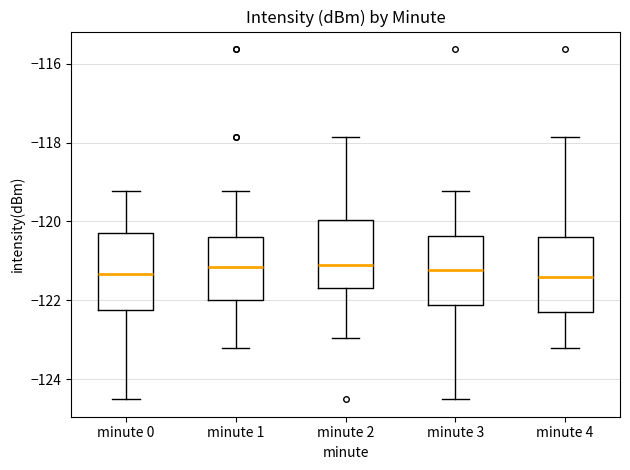

Reading left to right, read every box against the y-axis: the position of its median line, the range the box covers, and the ends of its whiskers. The values are not printed on the chart, so give them approximately, as read against the axis.

minute 0: median -121.4, box -122.2 to -120.2, whiskers -124.6 to -119.2
minute 1: median -121.2, box -122.0 to -120.4, whiskers -123.2 to -119.2
minute 2: median -121.2, box -121.6 to -120.0, whiskers -123.0 to -117.8
minute 3: median -121.2, box -122.2 to -120.4, whiskers -124.6 to -119.2
minute 4: median -121.4, box -122.4 to -120.4, whiskers -123.2 to -117.8